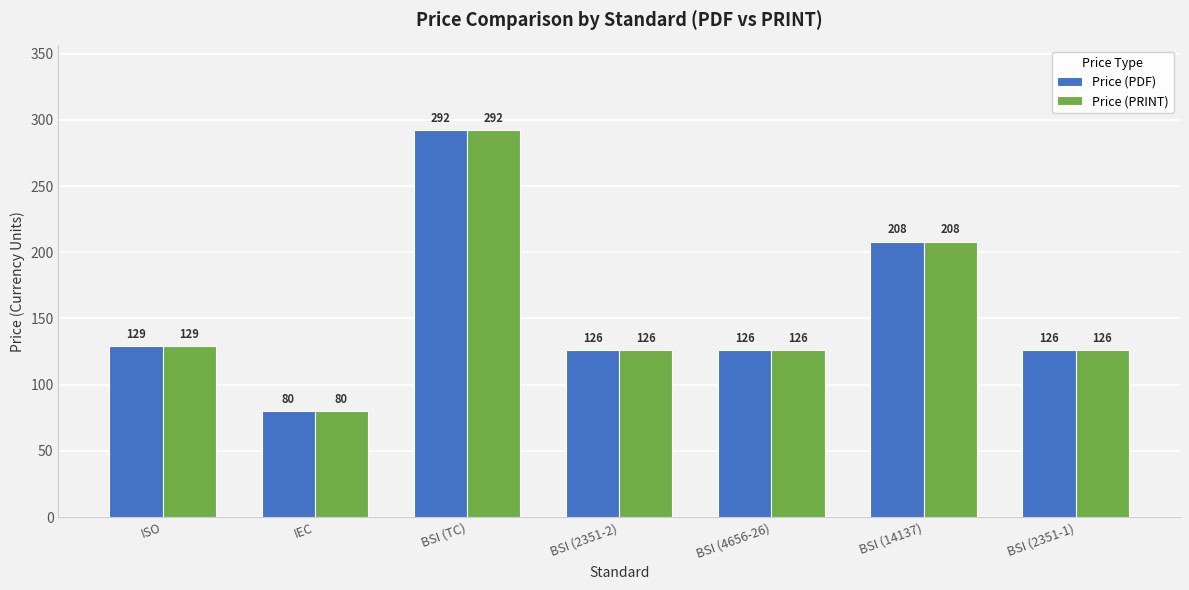

At which category is the sum across all series the highest?

BSI (TC)